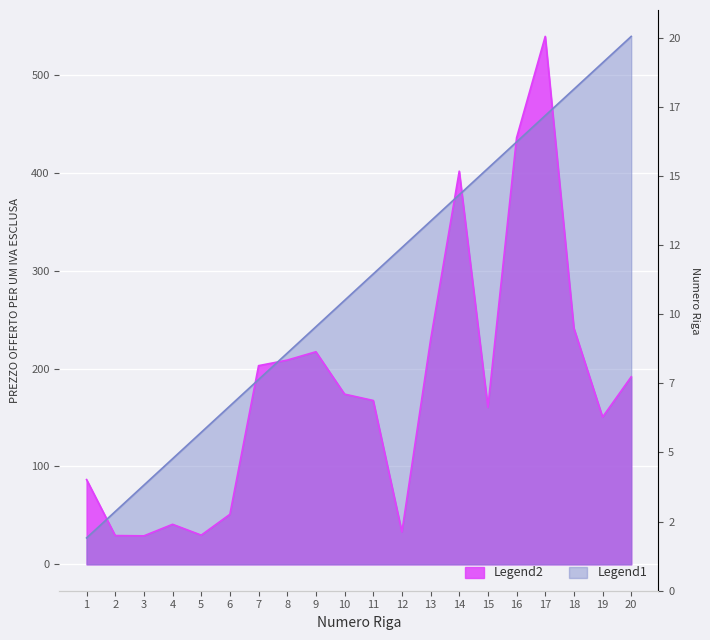

Which category has the highest value across all series?

17